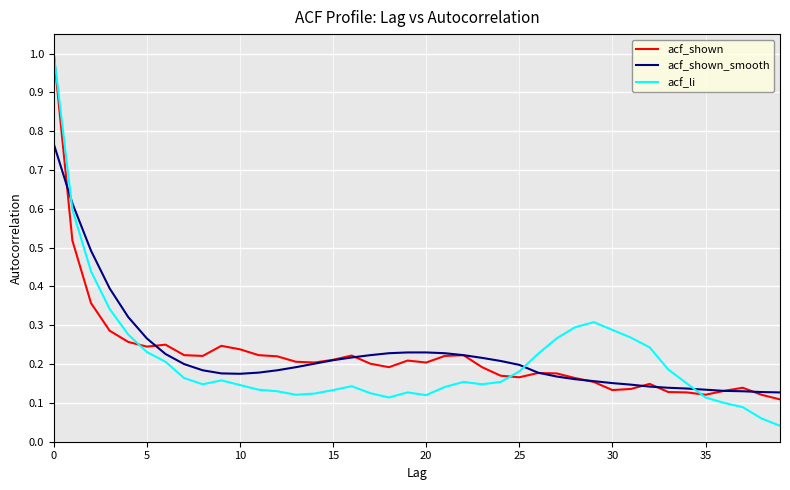

What is the greatest value displayed?

1.0